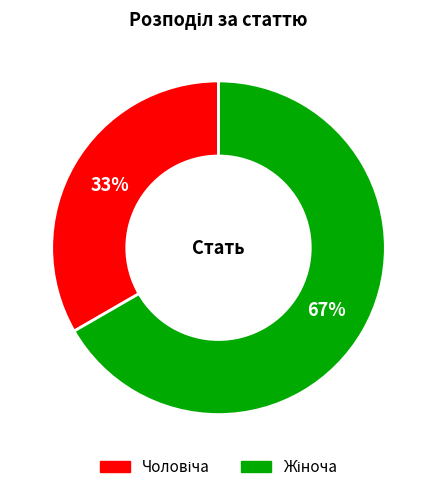

Does any single category account for the majority?

Yes